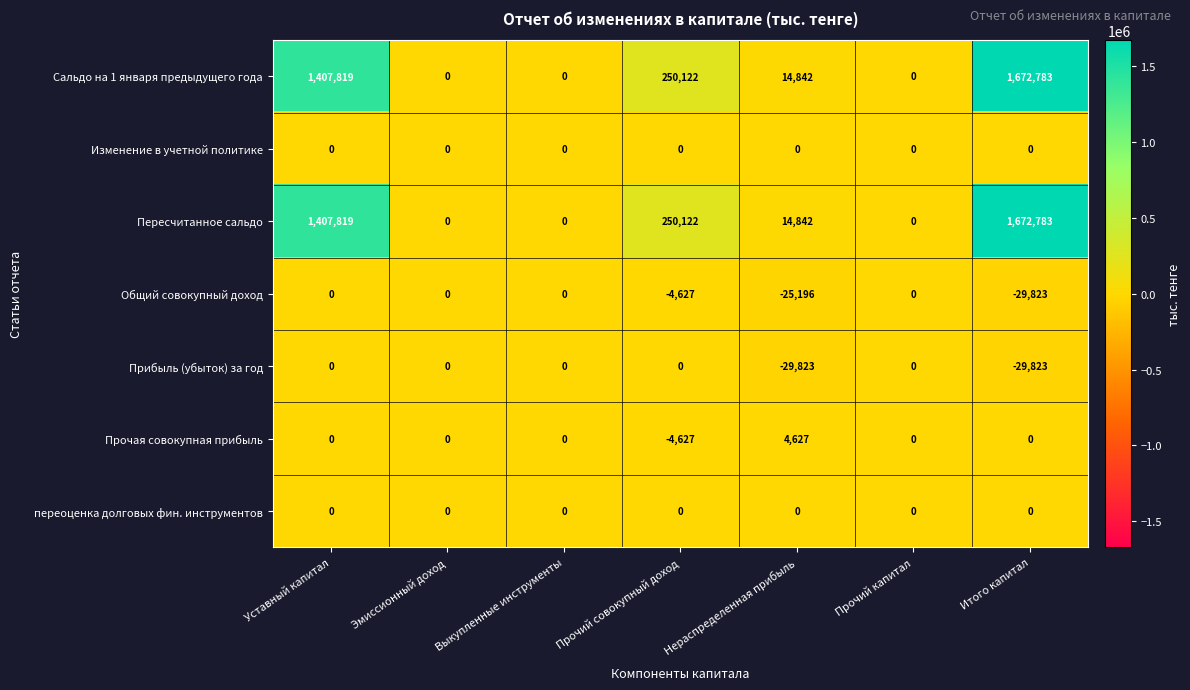

Which category has the highest value in the Прочая совокупная прибыль series?

Нераспределенная прибыль